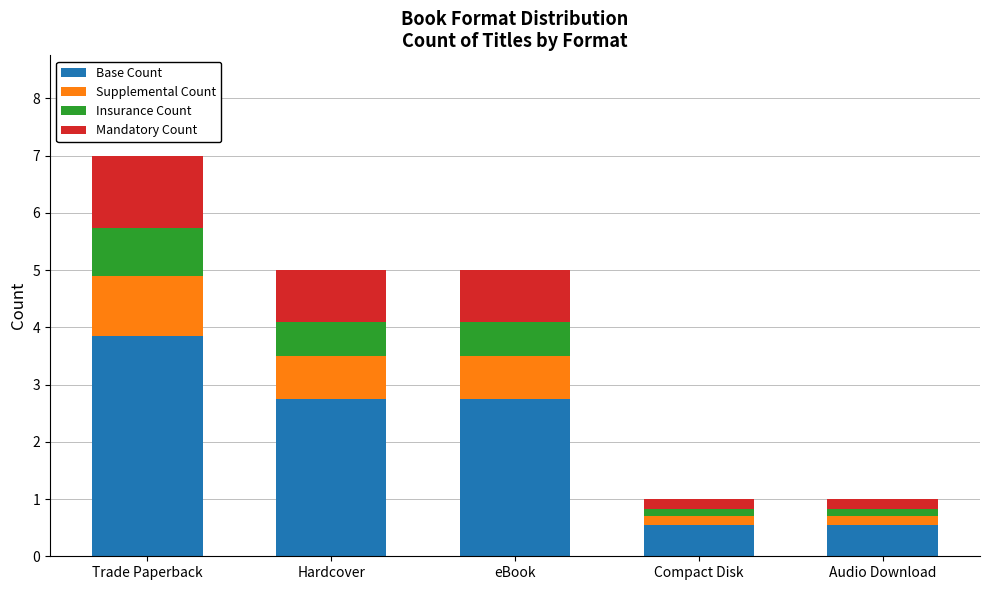

Where does the Base Count series first go above 2?

Trade Paperback